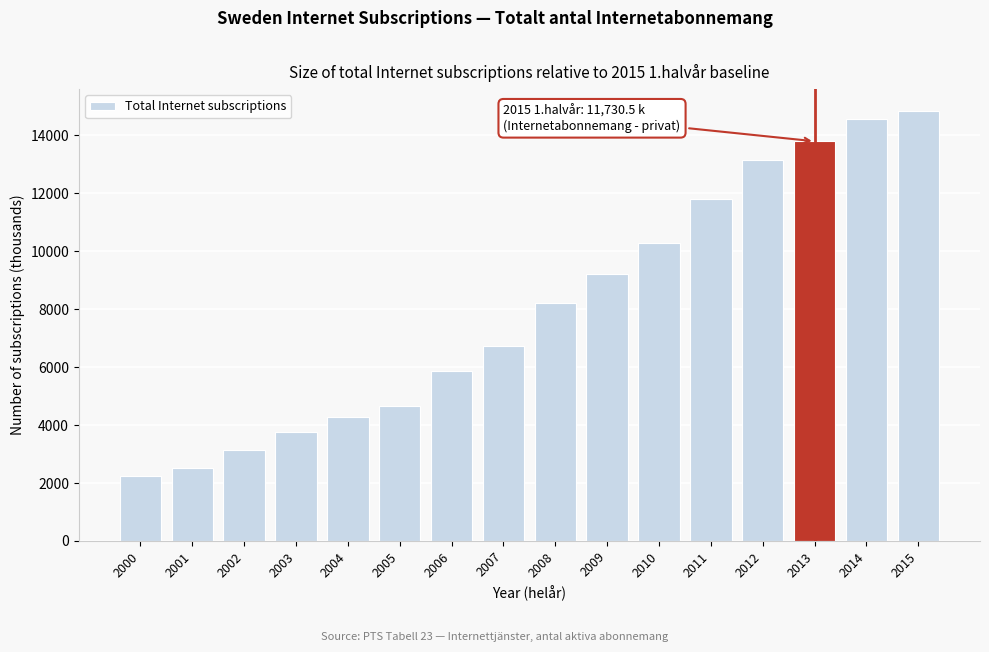

Reading right to left, extract all data points from this chart.

14855.7	14570.5	13797.1	13153.6	11804.7	10296.3	9222.9	8228.9	6725.5	5859.6	4649.0	4265.9	3759.0	3122.9	2519.8	2248.1